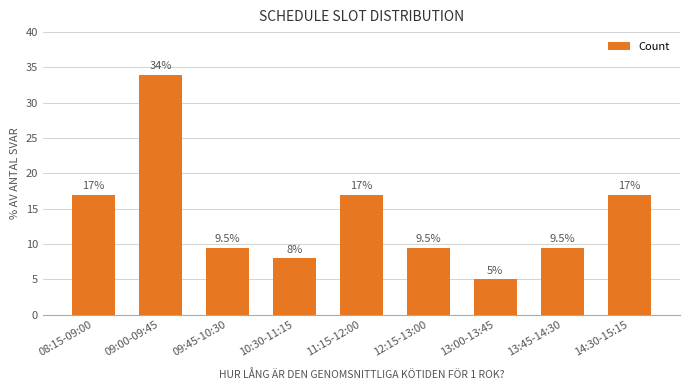

The value at 13:45-14:30 is 9.5. True or false?

True